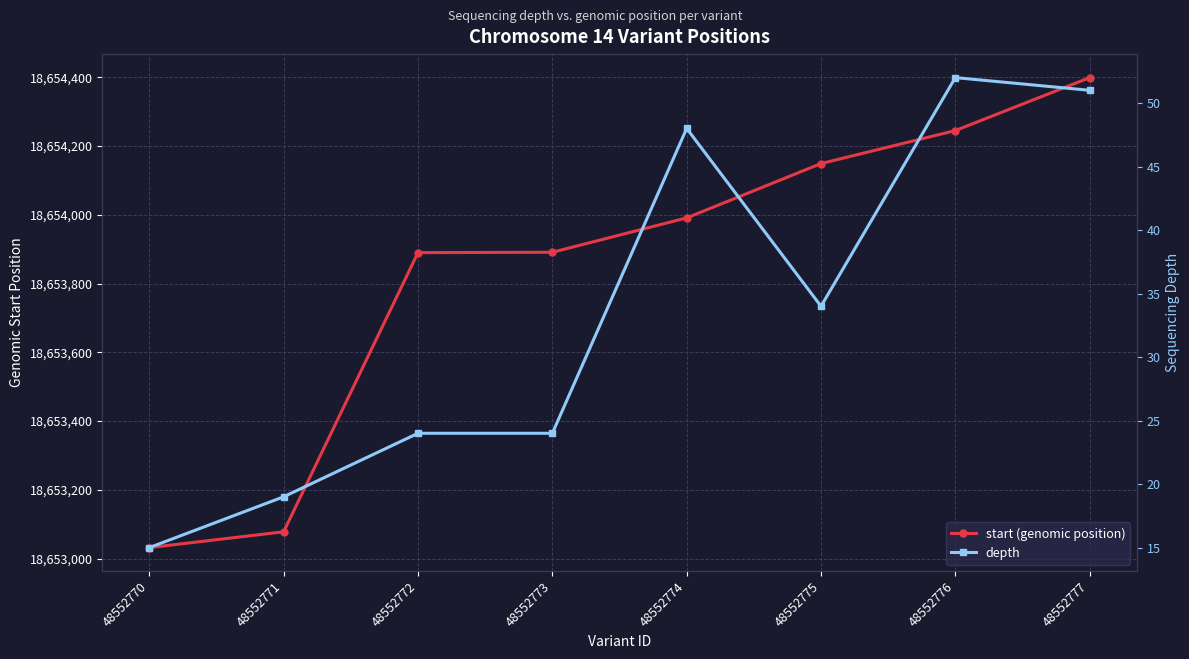

What are all the series names shown in the legend?

start (genomic position), depth